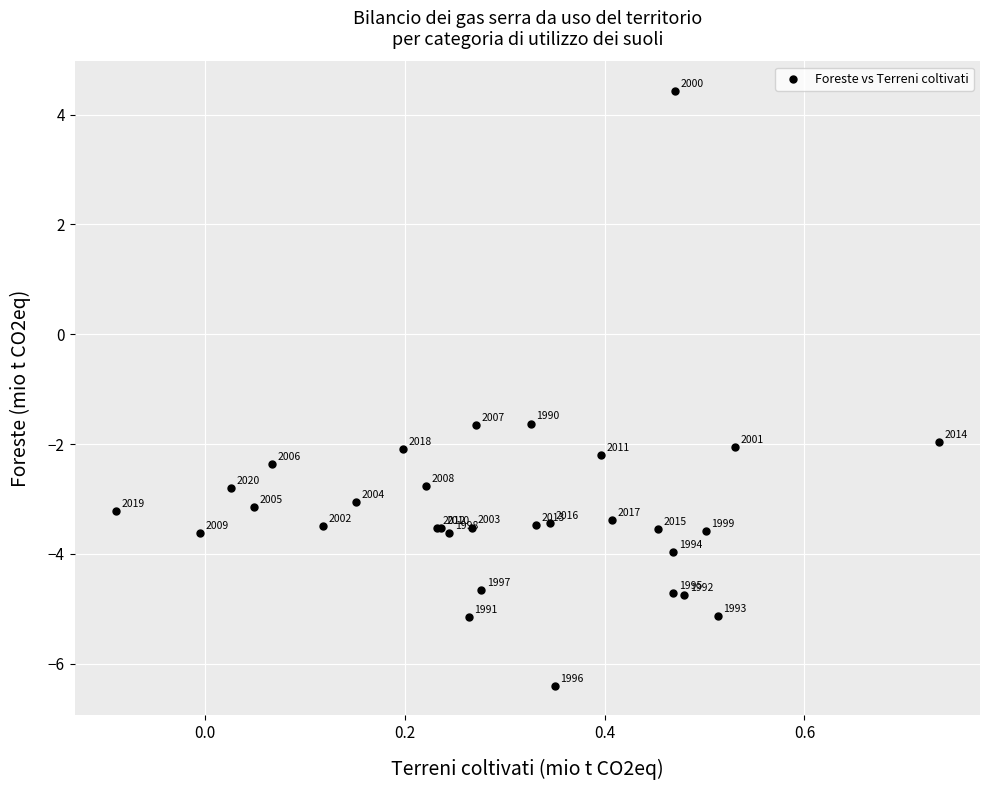

What Y value in the scatter plot is closest to 0?

-1.6